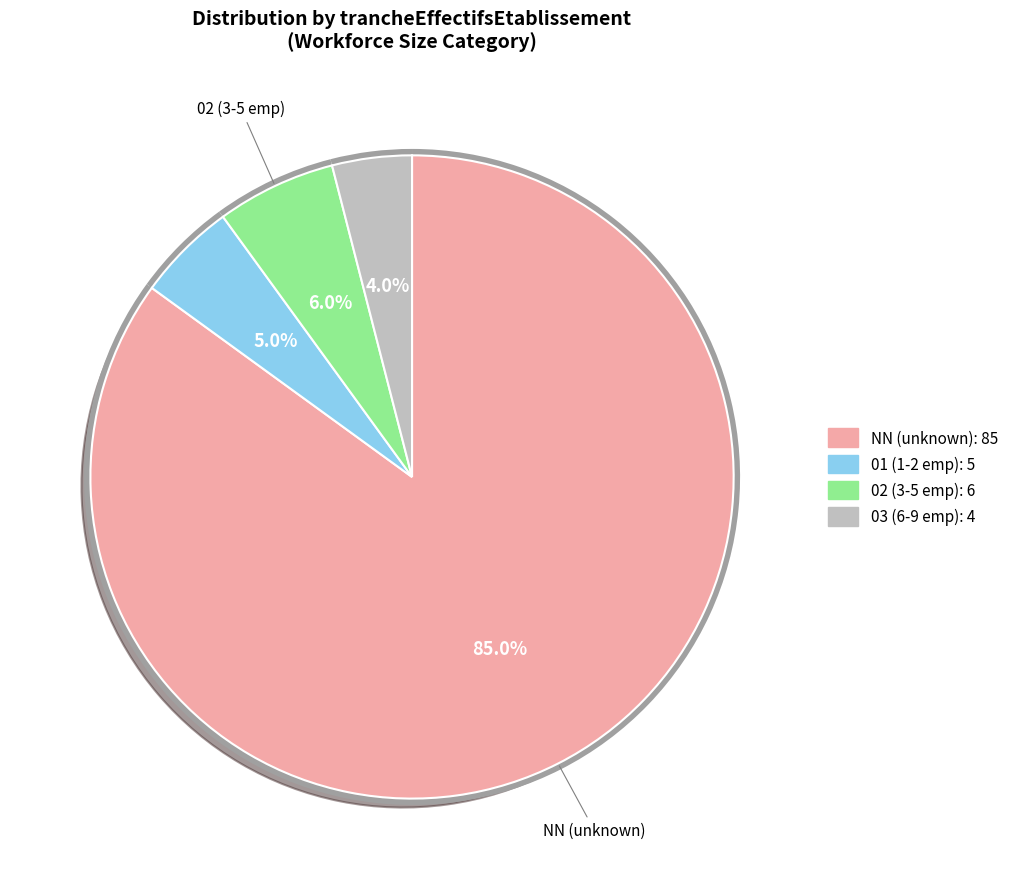

Which category accounts for the majority?

NN